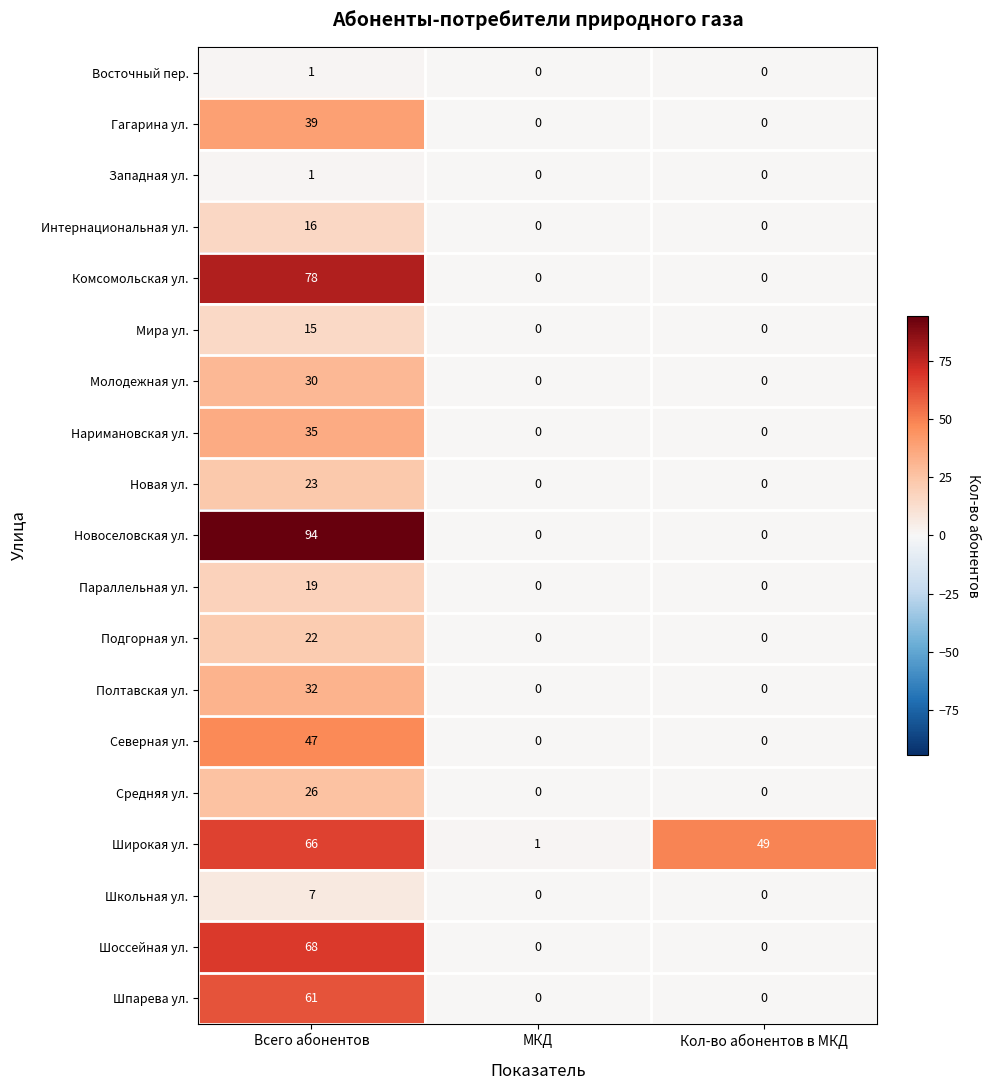

Which series has the widest spread of values?

Новоселовская ул.